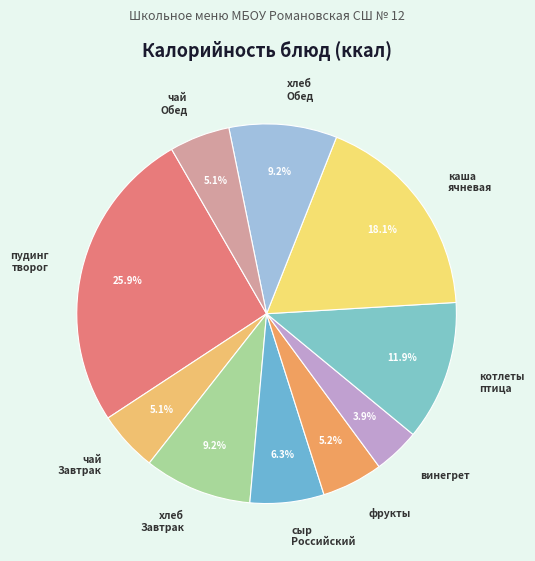

Count the number of slices in the pie.

10